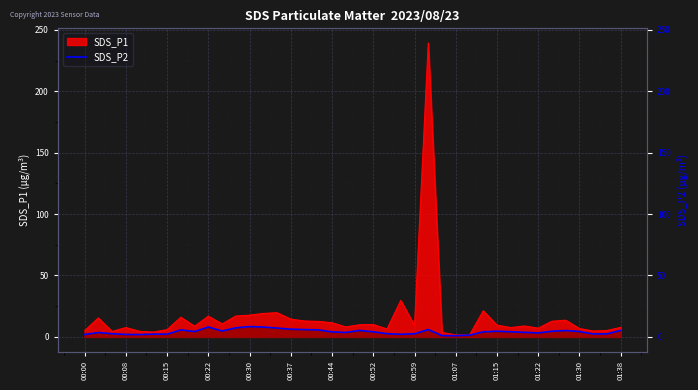

How many points are higher than both their immediate neighbors (excluding endpoints)?

9